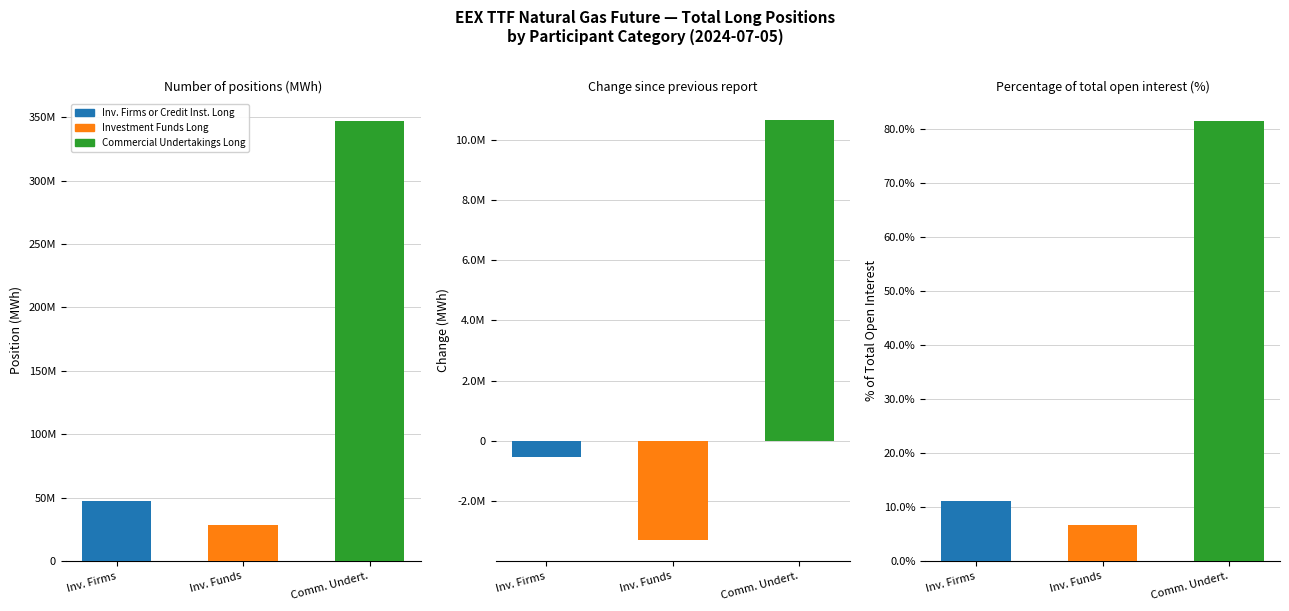

What position from the left is Number of positions (MWh)?

1